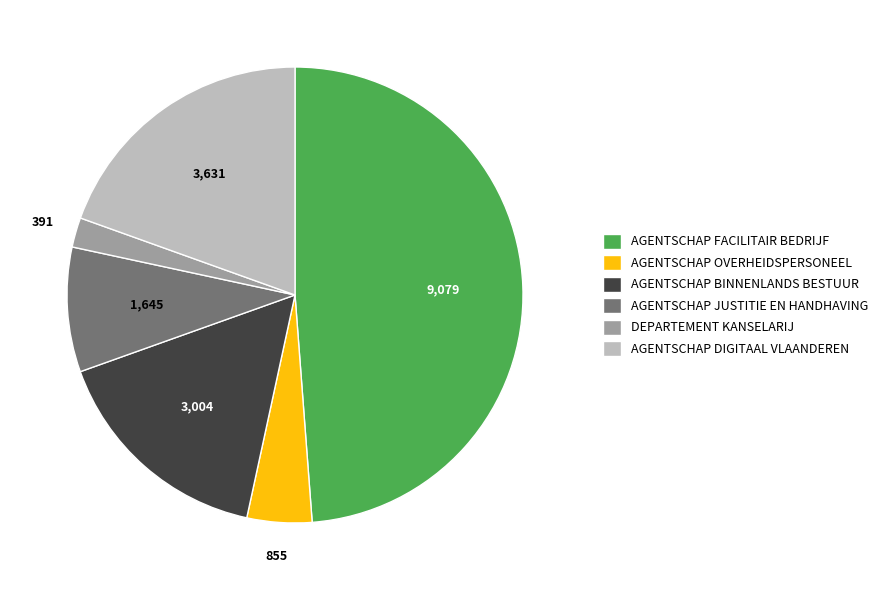

Does any single category account for the majority?

No